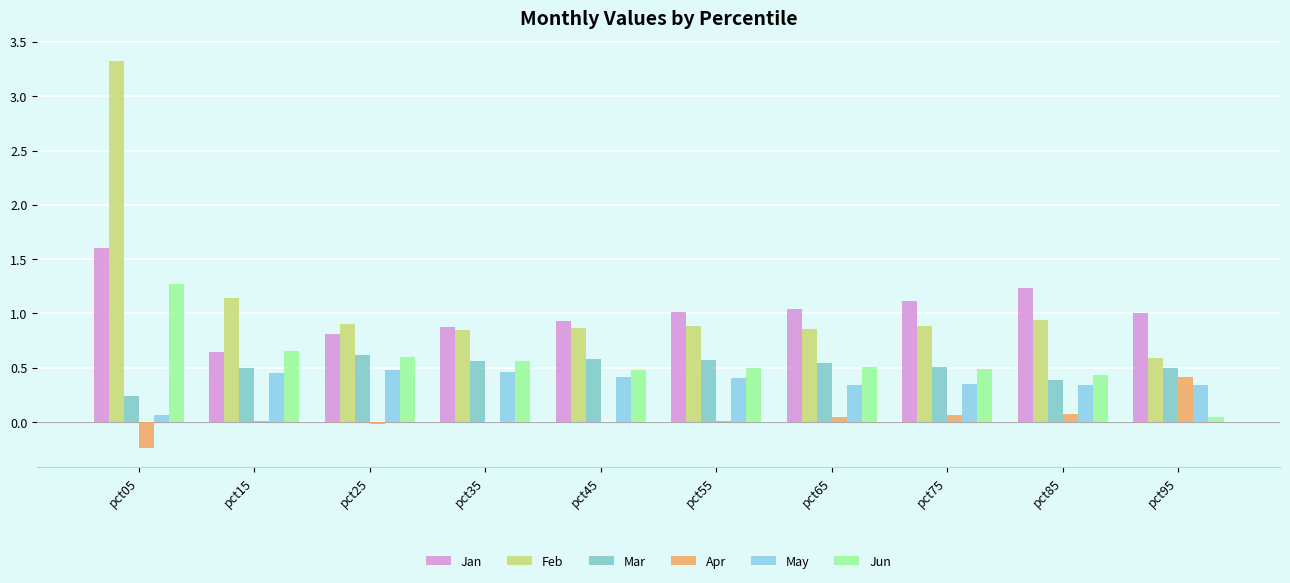

Reading right to left, what are all the values shown in this chart?

Jan: pct95=1.0	pct85=1.2	pct75=1.1	pct65=1.0	pct55=1.0	pct45=0.9	pct35=0.9	pct25=0.8	pct15=0.6	pct05=1.6
Feb: pct95=0.6	pct85=0.9	pct75=0.9	pct65=0.9	pct55=0.9	pct45=0.9	pct35=0.9	pct25=0.9	pct15=1.1	pct05=3.3
Mar: pct95=0.5	pct85=0.4	pct75=0.5	pct65=0.5	pct55=0.6	pct45=0.6	pct35=0.6	pct25=0.6	pct15=0.5	pct05=0.2
Apr: pct95=0.4	pct85=0.1	pct75=0.1	pct65=0.0	pct55=0.0	pct45=0.0	pct35=0.0	pct25=-0.0	pct15=0.0	pct05=-0.2
May: pct95=0.3	pct85=0.3	pct75=0.3	pct65=0.3	pct55=0.4	pct45=0.4	pct35=0.5	pct25=0.5	pct15=0.5	pct05=0.1
Jun: pct95=0.0	pct85=0.4	pct75=0.5	pct65=0.5	pct55=0.5	pct45=0.5	pct35=0.6	pct25=0.6	pct15=0.7	pct05=1.3